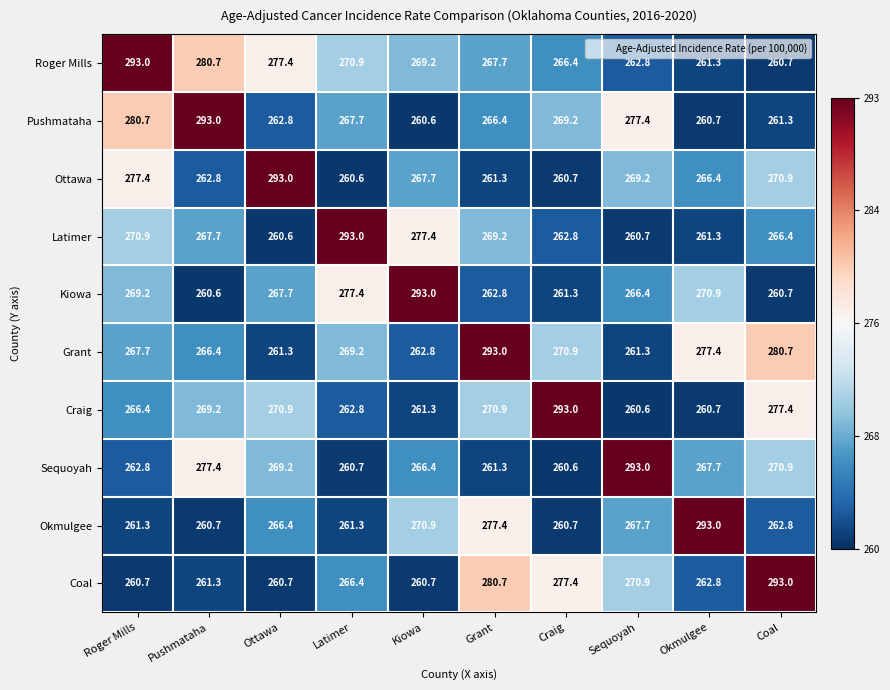

Where does the Latimer series first go above 267?

Roger Mills